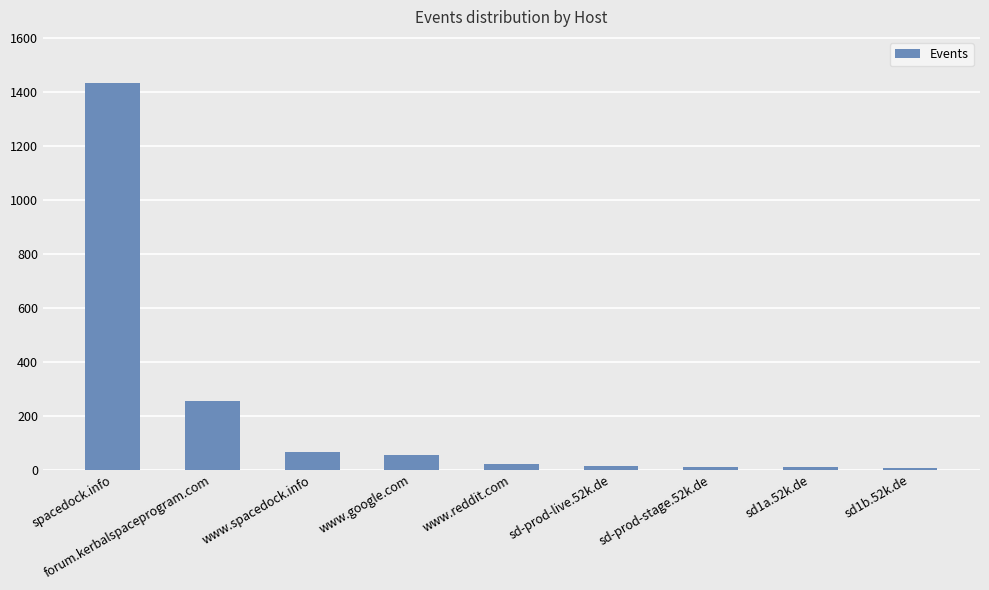

What is the greatest value displayed?

1433